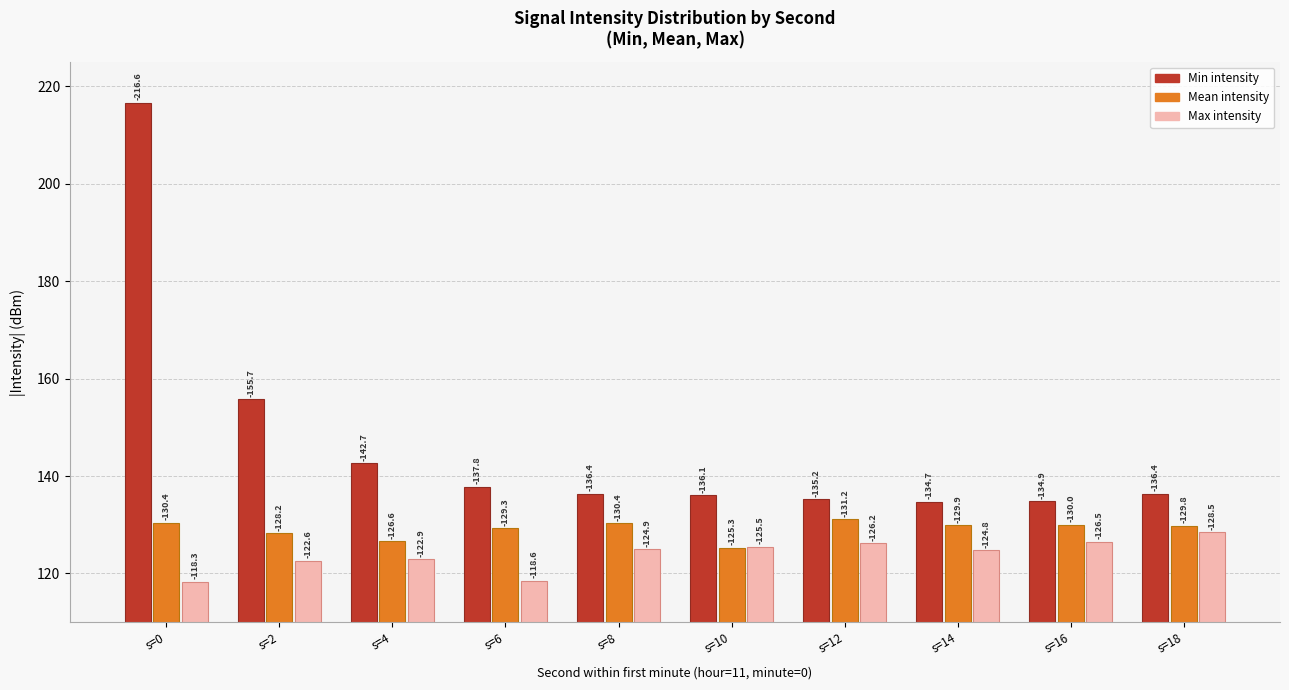

What are all the series names shown in the legend?

Min intensity, Mean intensity, Max intensity